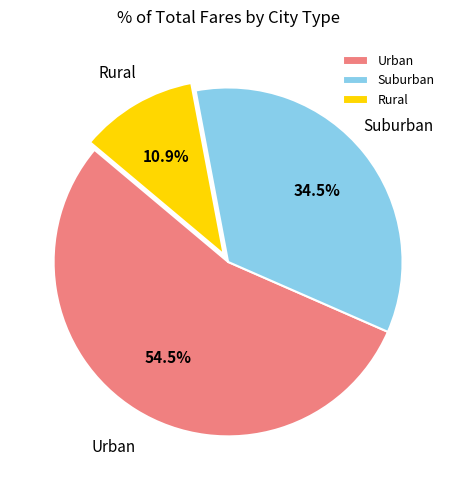

Which slice represents more than half of the pie?

Urban